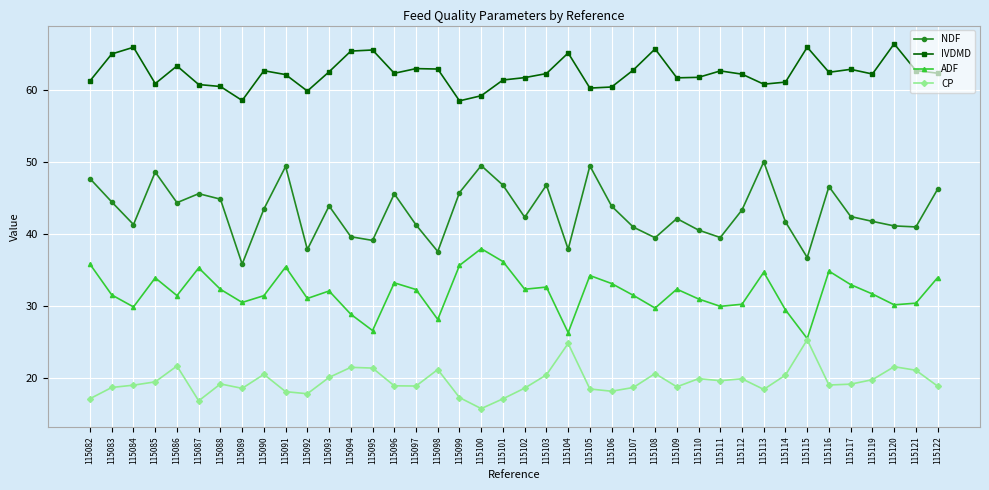

True or false: IVDMD and NDF cross at least once.

False